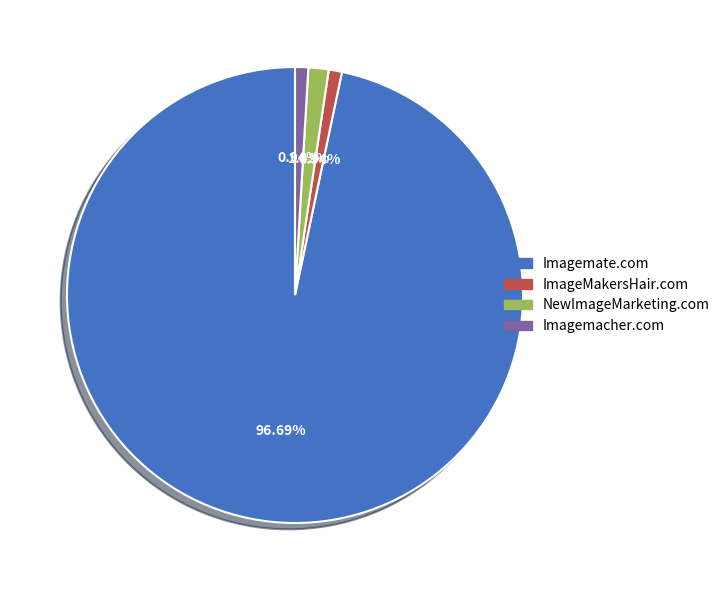

Is there a majority slice in this chart?

Yes